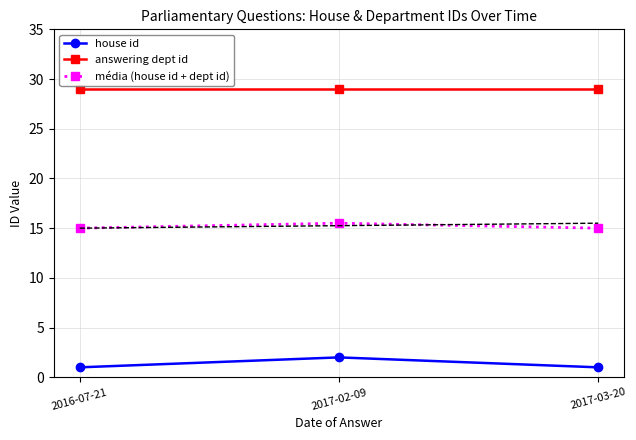

What is the difference between the maximum and minimum values in the house id series?

1.0